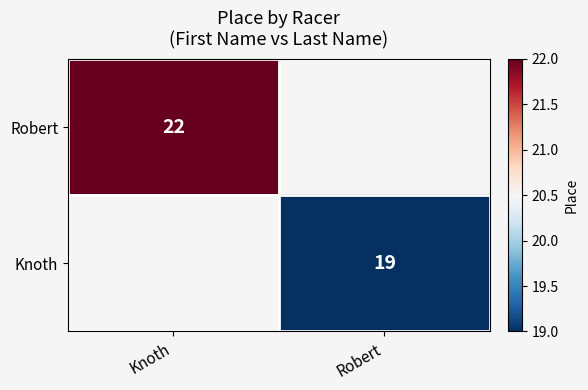

Which category has the lowest value across all series?

Robert